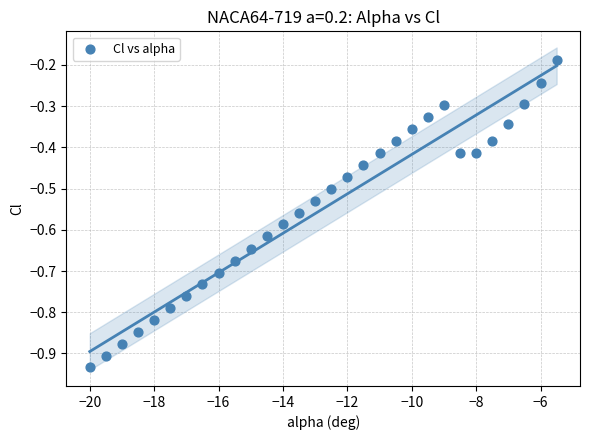

What is the range of X values (max minus min)?

14.5